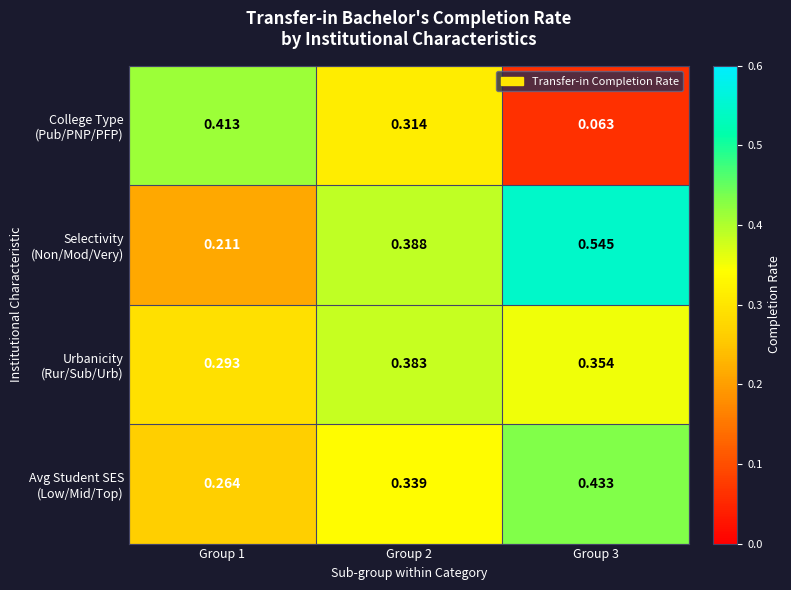

Which series has the largest total across all categories?

Selectivity (Non/Mod/Very)